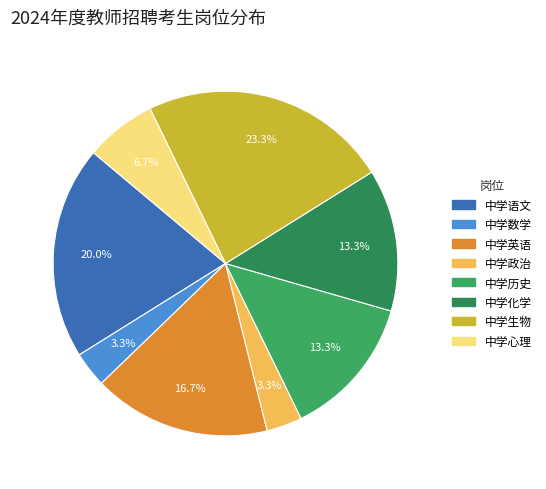

To the nearest percent, what is the average slice percentage?

12%